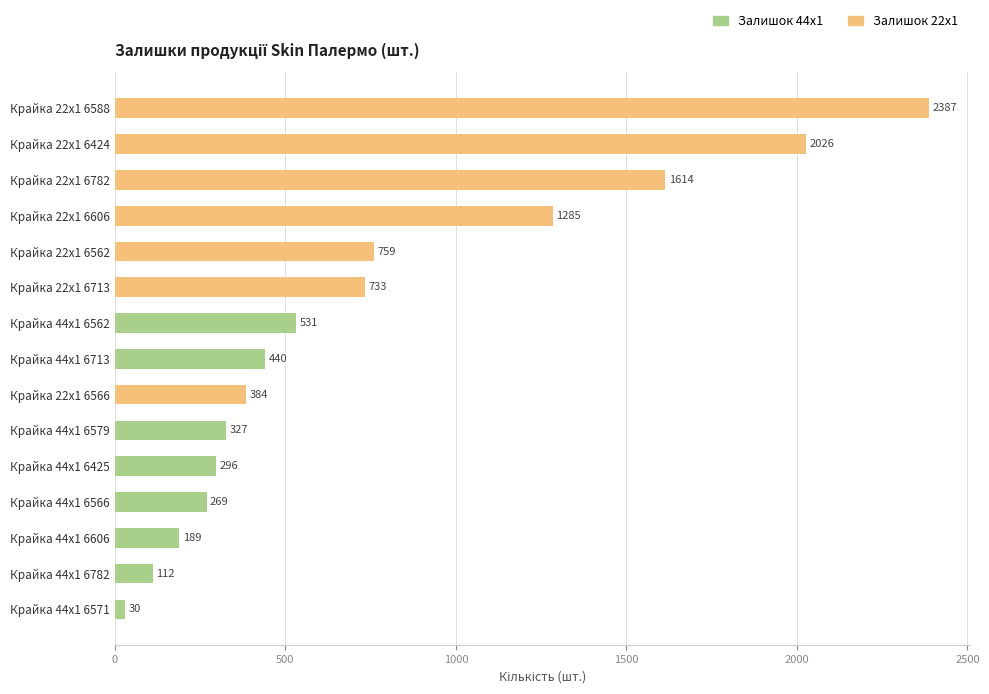

What is the maximum value for Залишок 44x1?

531